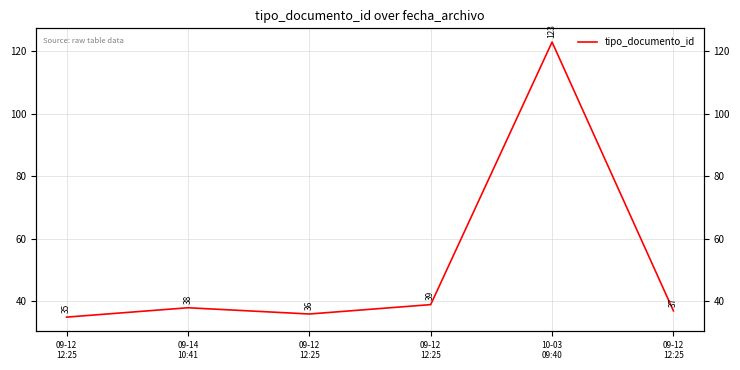

What is the ratio of the value at 10-03
09:40 to the value at 09-12
12:25?

3.5